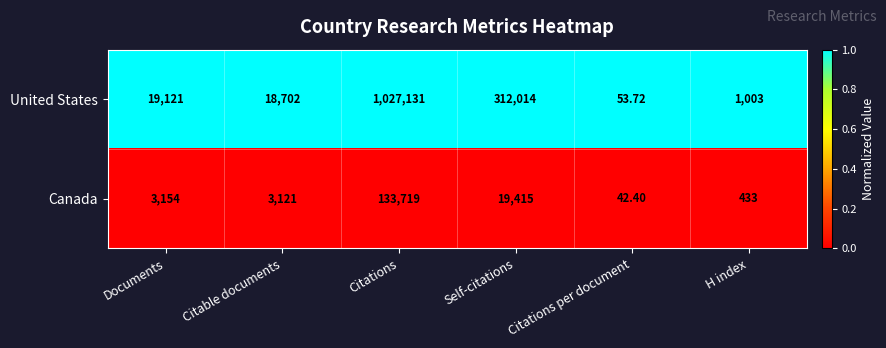

What is the difference between the highest and lowest values at Citations?

893412.0